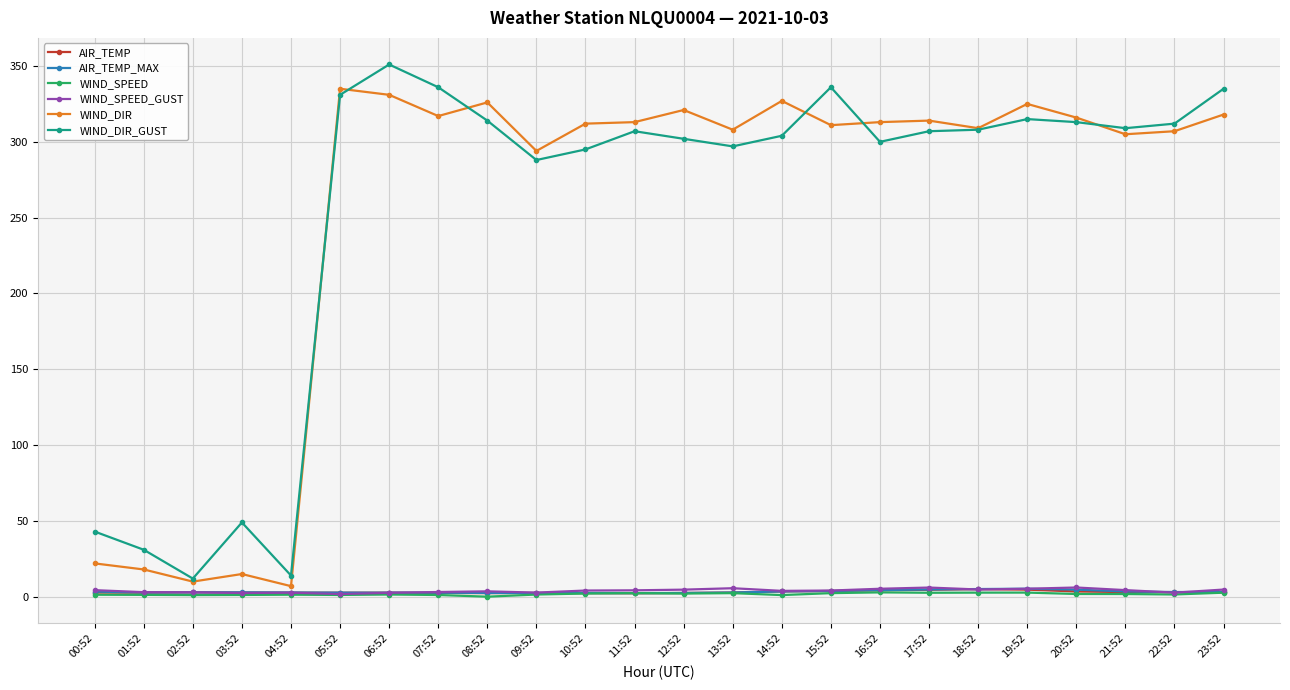

Which category has the highest value in the WIND_DIR_GUST series?

06:52